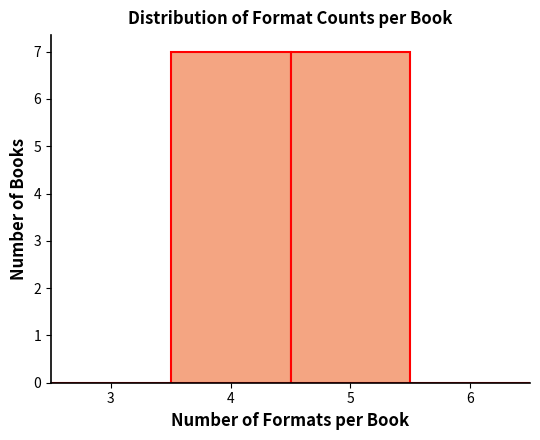

How tall is the bar that spans 3.5 to 4.5 on the x-axis? The values are not printed on the chart, so give them approximately, as read against the axis.

7